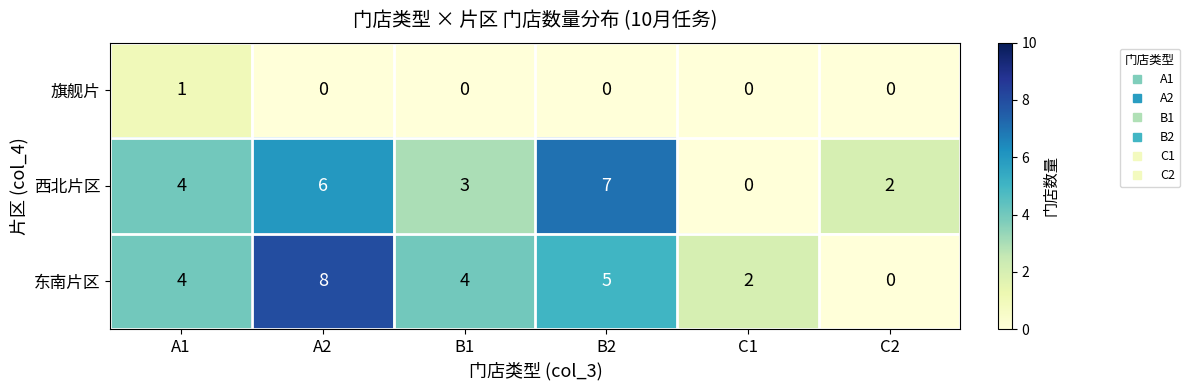

What is the maximum value shown in the chart?

8